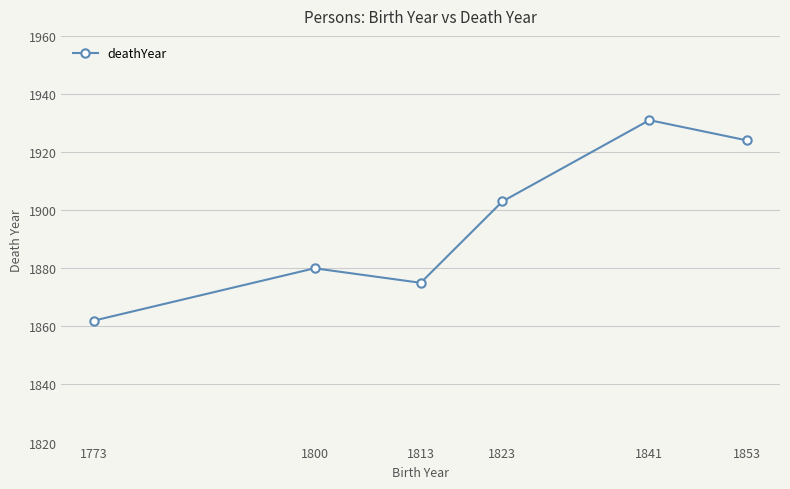

How many data points does each series have?

6